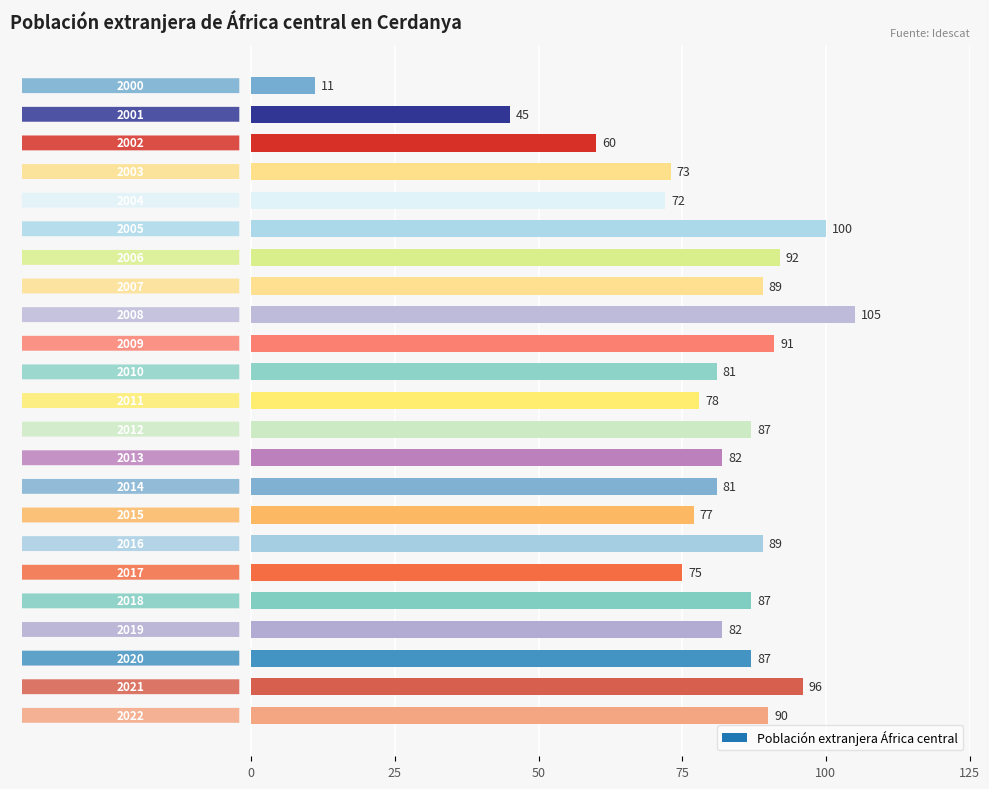

Reading top to bottom, list all the values displayed in this chart.

11	45	60	73	72	100	92	89	105	91	81	78	87	82	81	77	89	75	87	82	87	96	90